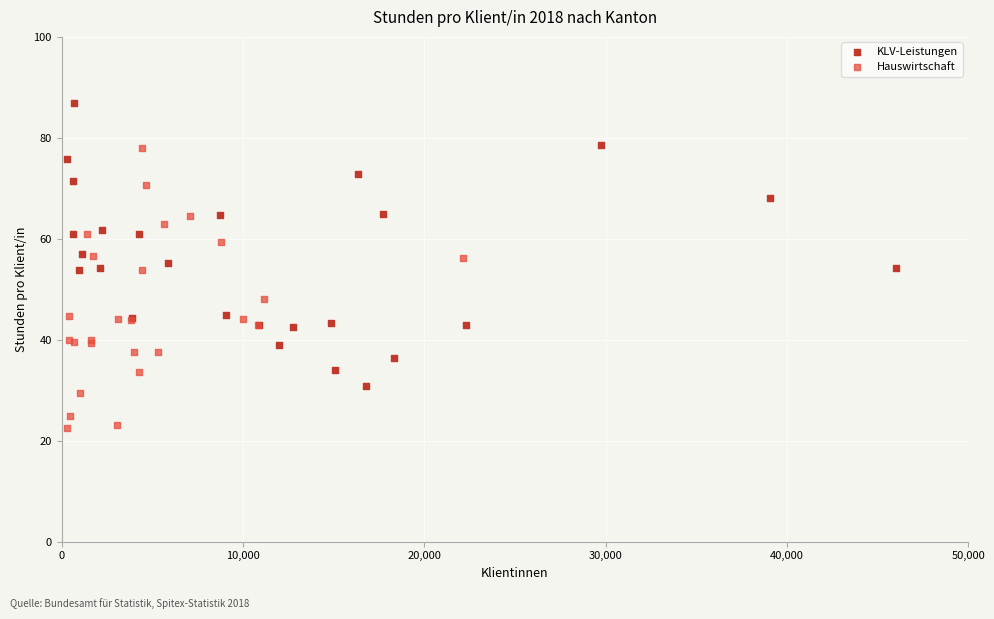

Which series reaches the minimum Y coordinate?

Hauswirtschaft